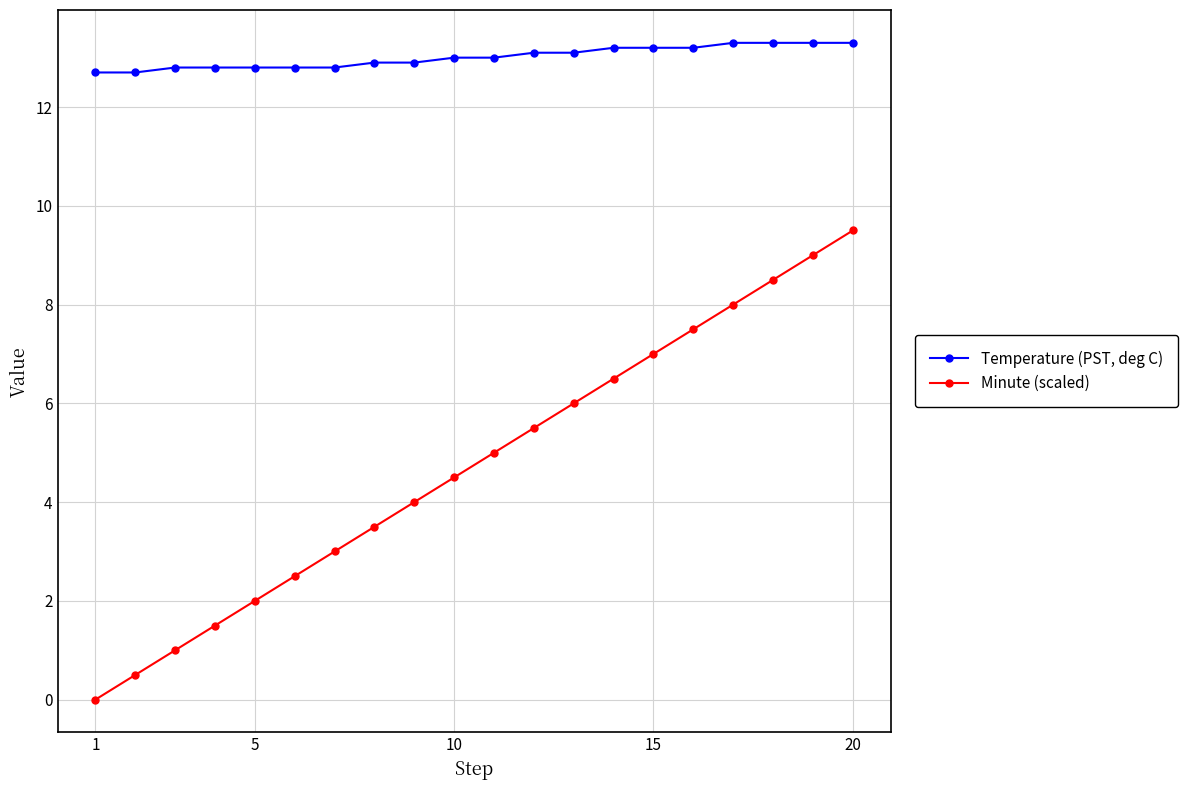

What is the value of the Temperature (PST, deg C) point at the 11th from the left?

13.0